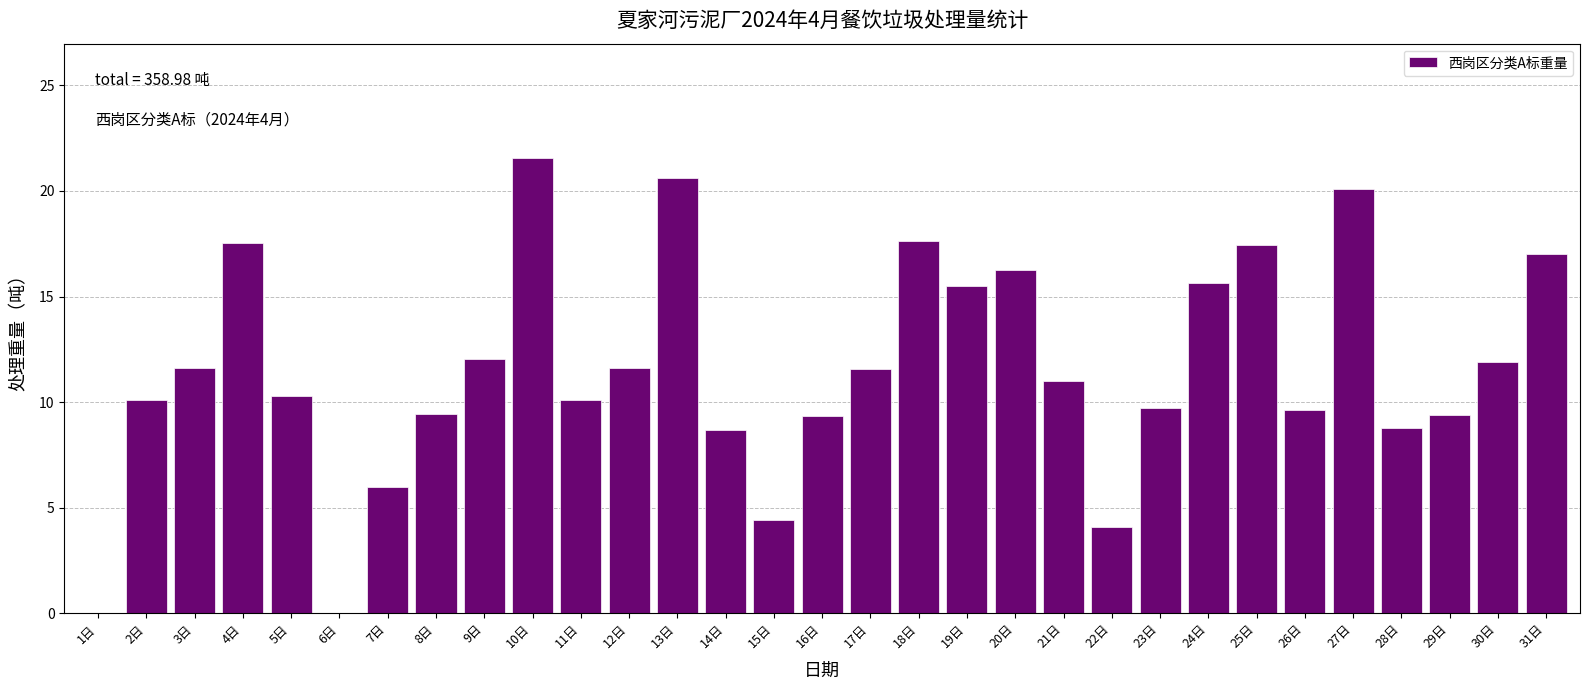

True or false: the data shows 10.1 at 11日.

True